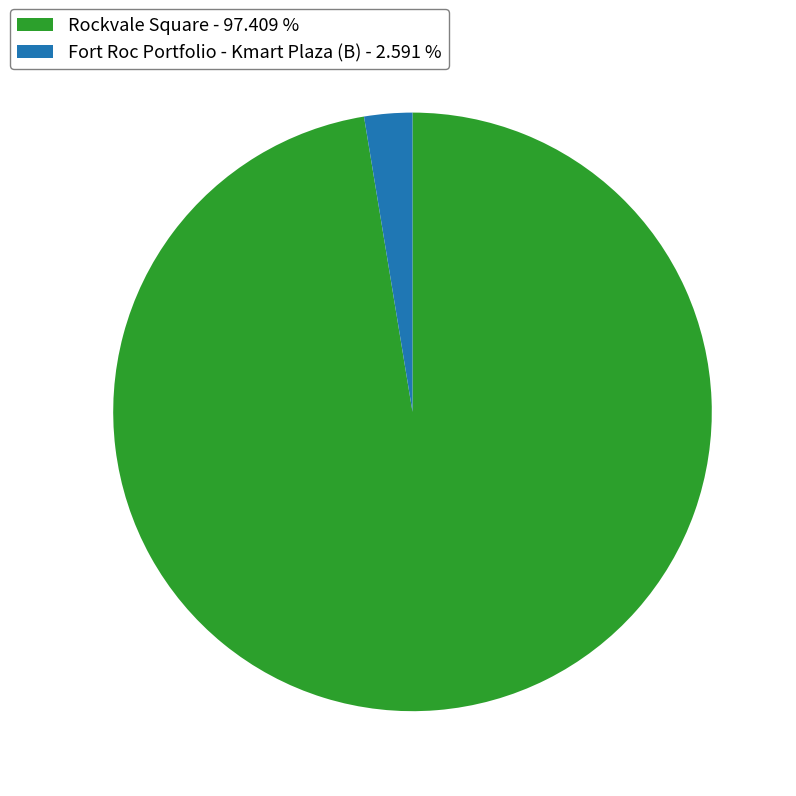

Which category accounts for the majority?

Rockvale Square